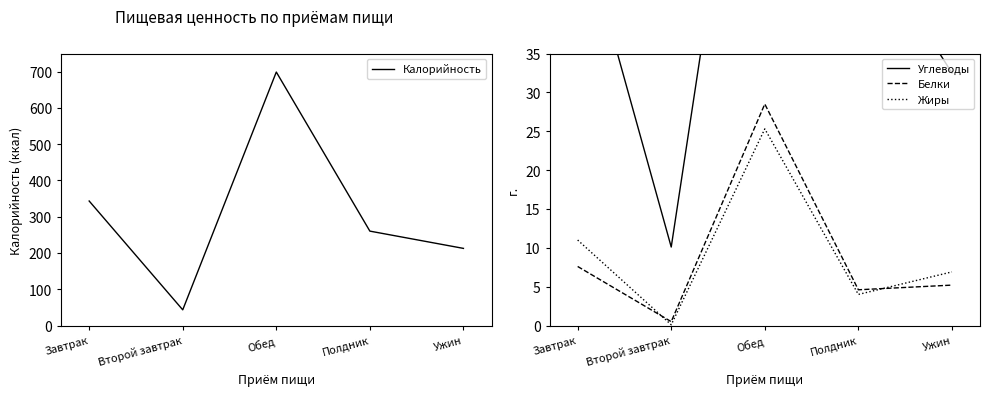

Is it true that Углеводы equals 10.1 at Второй завтрак?

True